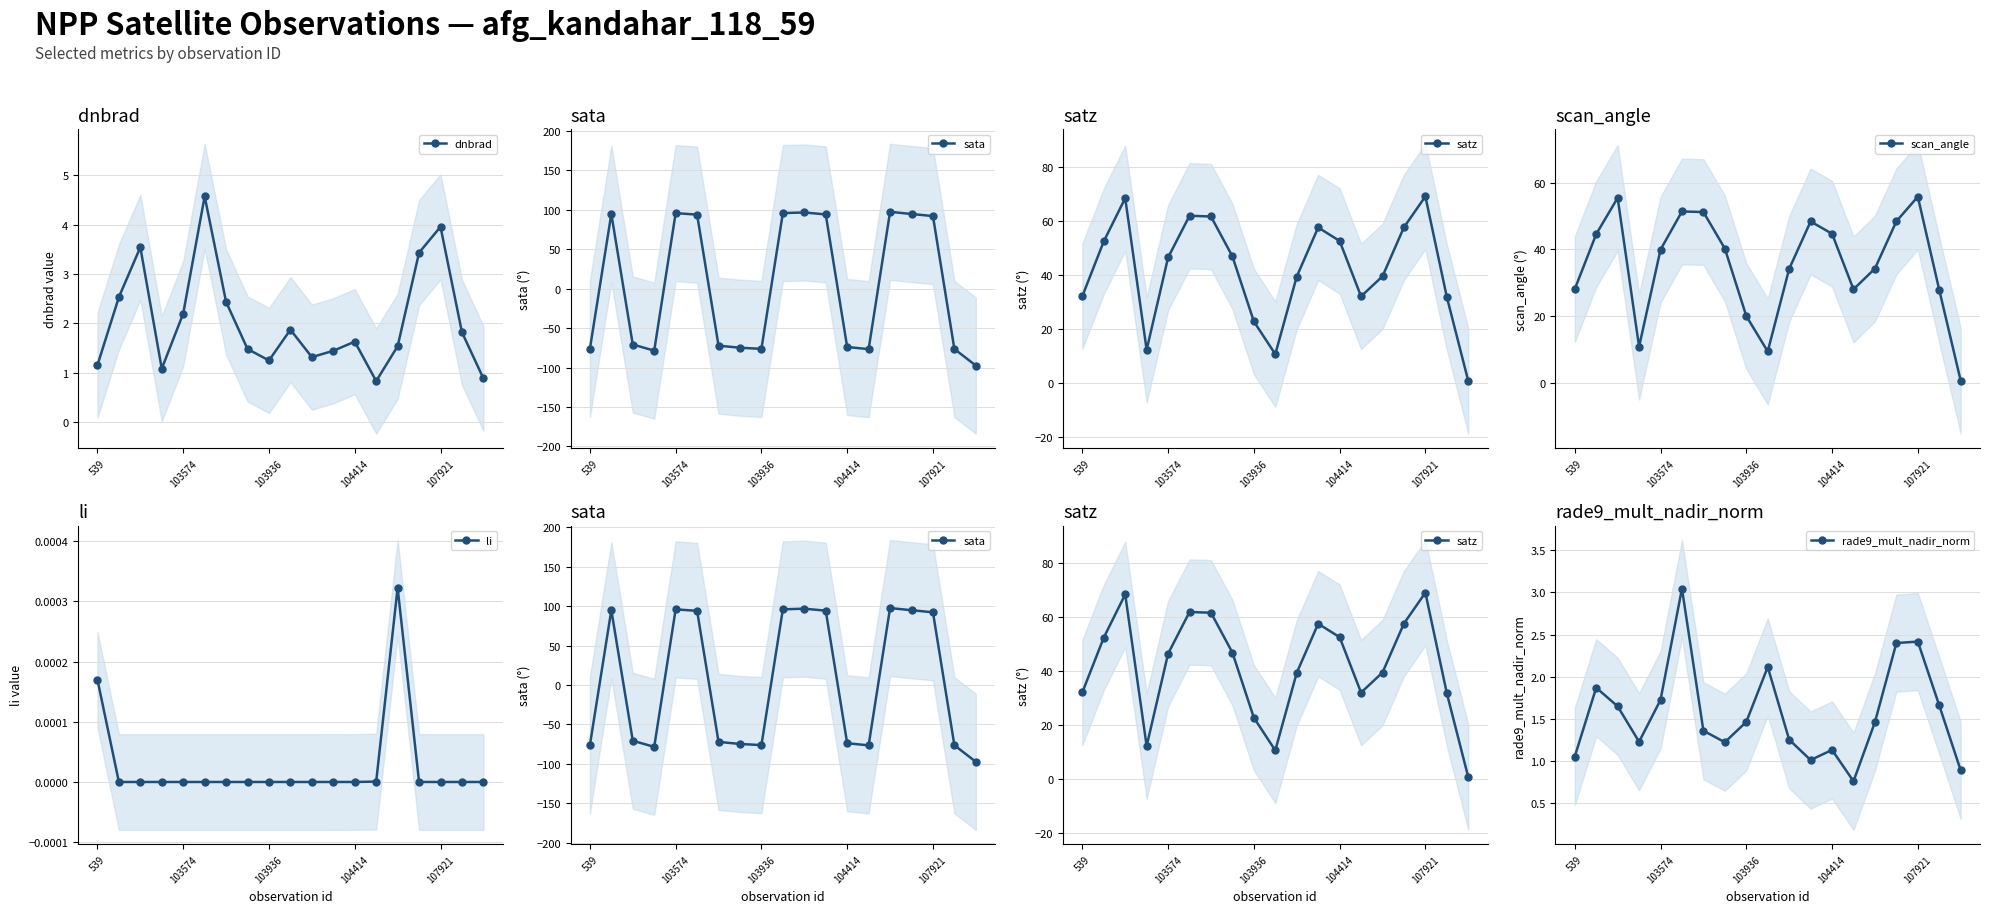

Which series has the largest range (max minus min)?

sata